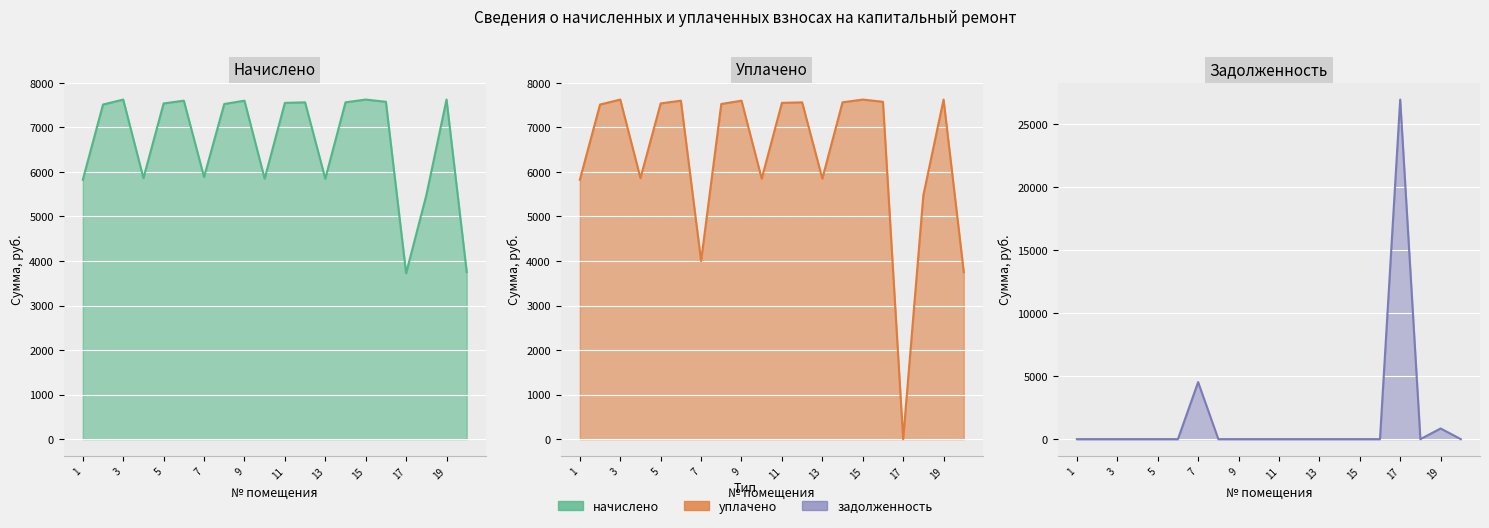

In задолженность, how many points are lower than both neighbors (excluding endpoints)?

1